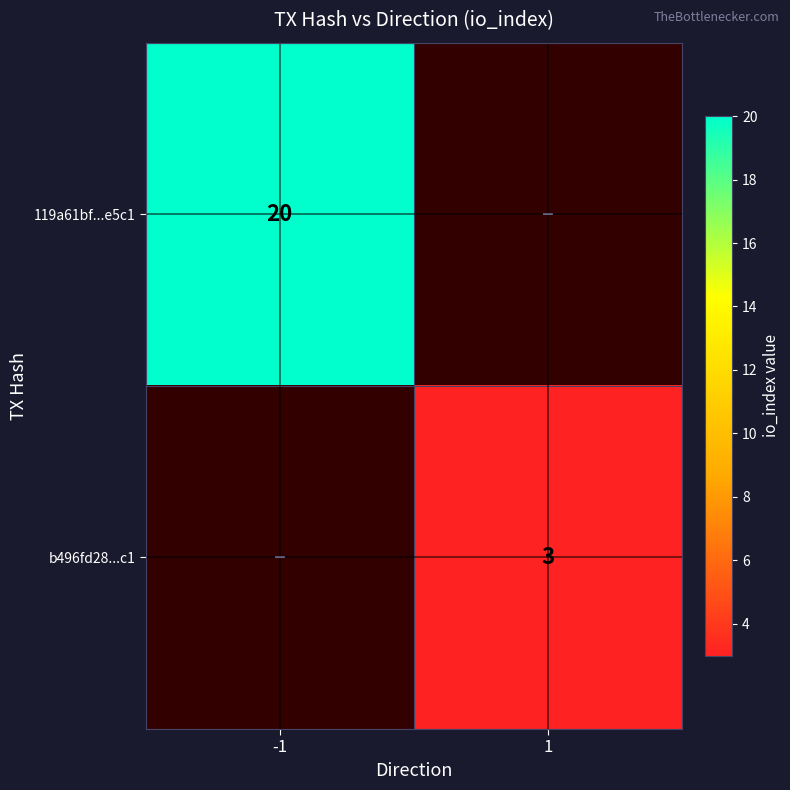

True or false: b496fd28...c1 has a value of 3 at 1.

True